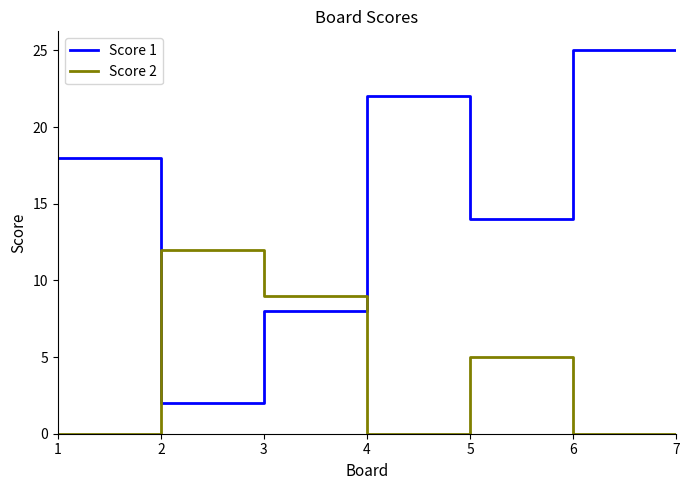

Is it true that Score 2 equals 6 at 3?

False